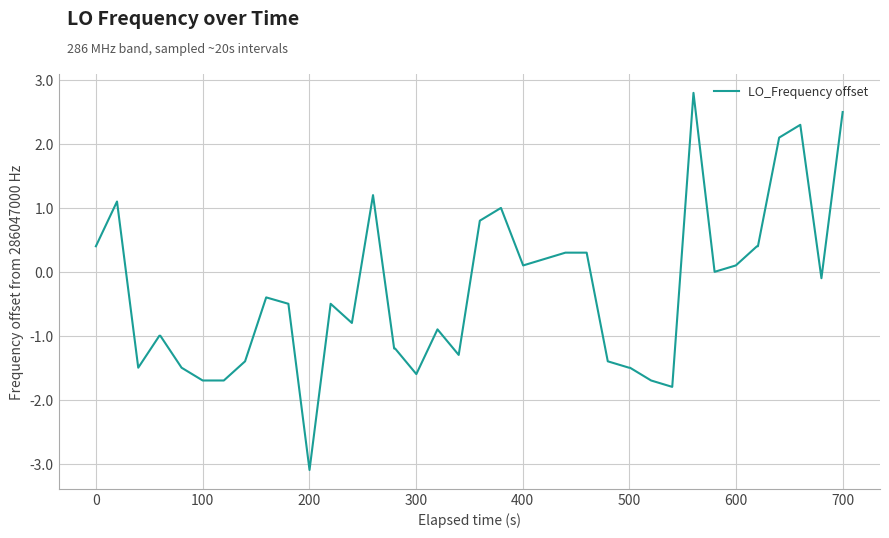

What is the difference between the maximum and minimum values?

5.9